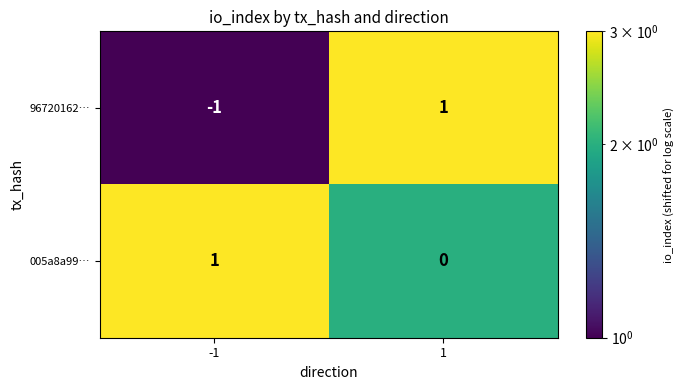

Which label corresponds to the smallest value in the chart?

-1